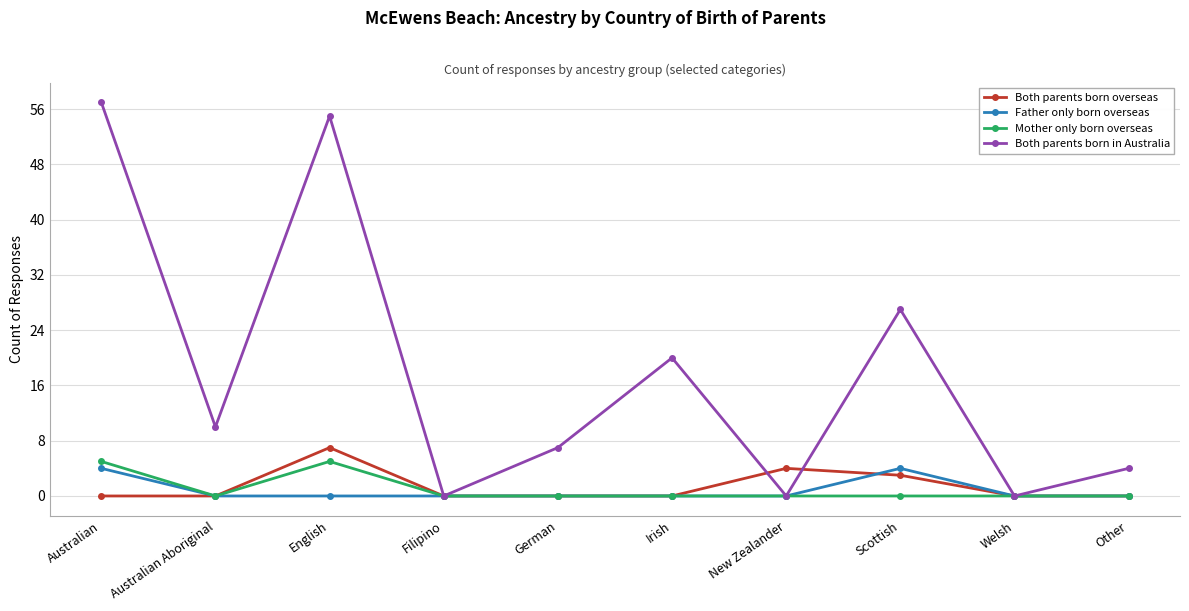

Which series has the largest total across all categories?

Both parents born in Australia